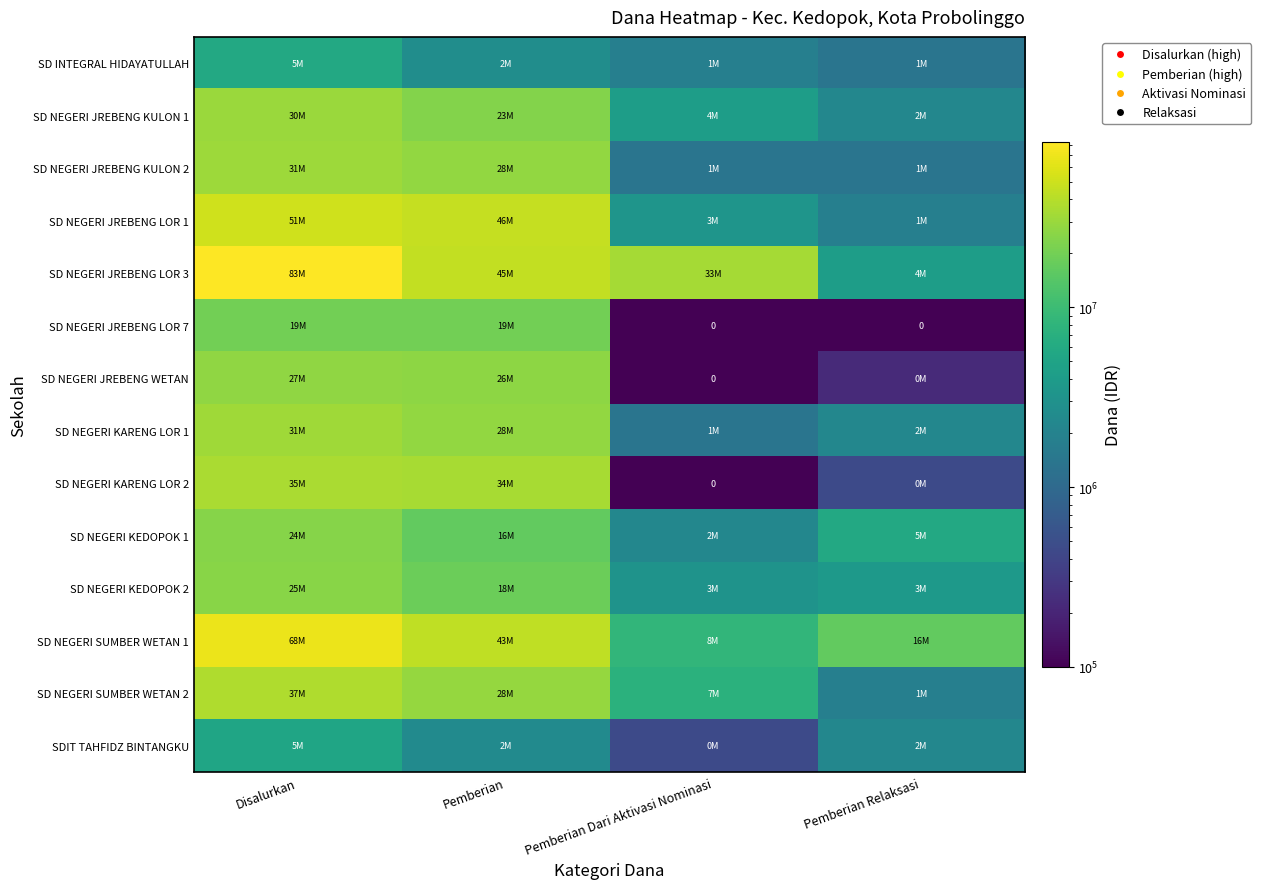

Rank the categories by SDIT TAHFIDZ BINTANGKU value from highest to lowest.

Disalurkan, Pemberian, Pemberian Relaksasi, Pemberian Dari Aktivasi Nominasi